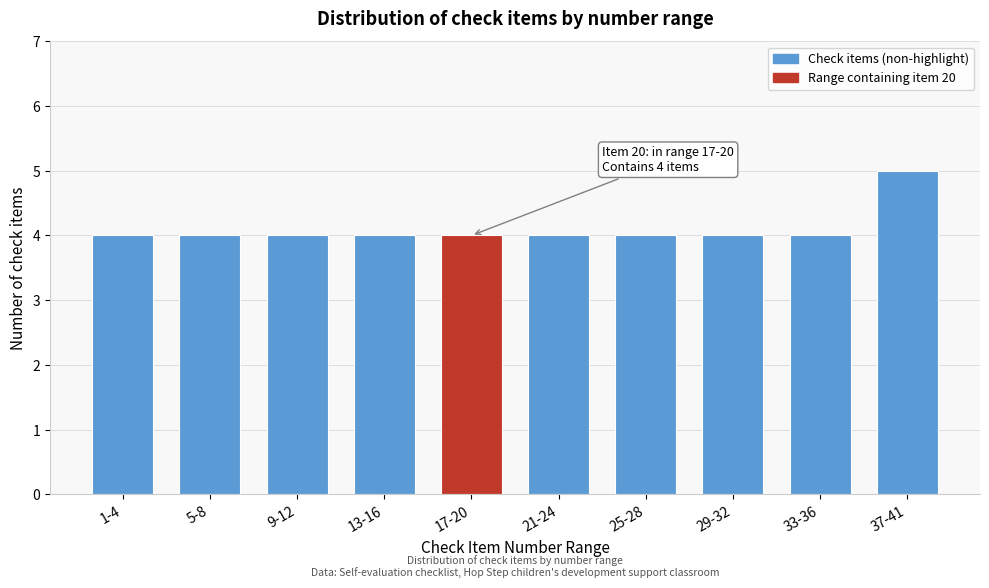

Reading left to right, transcribe all the data shown in this chart.

4	4	4	4	4	4	4	4	4	5